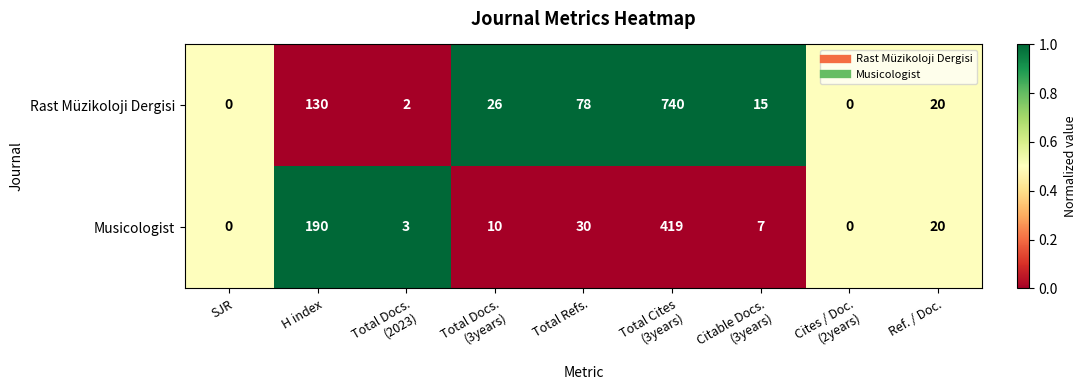

Is it true that Rast Müzikoloji Dergisi equals 130 at H index?

True